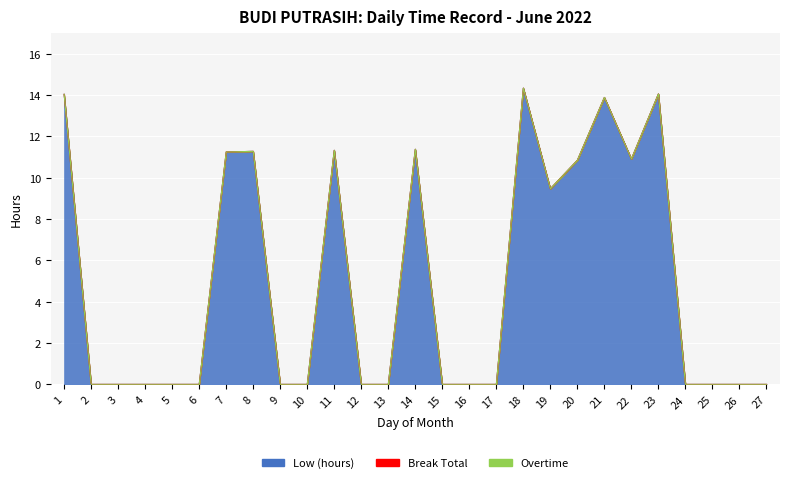

What value does the Low (hours) series have at 21?

13.9